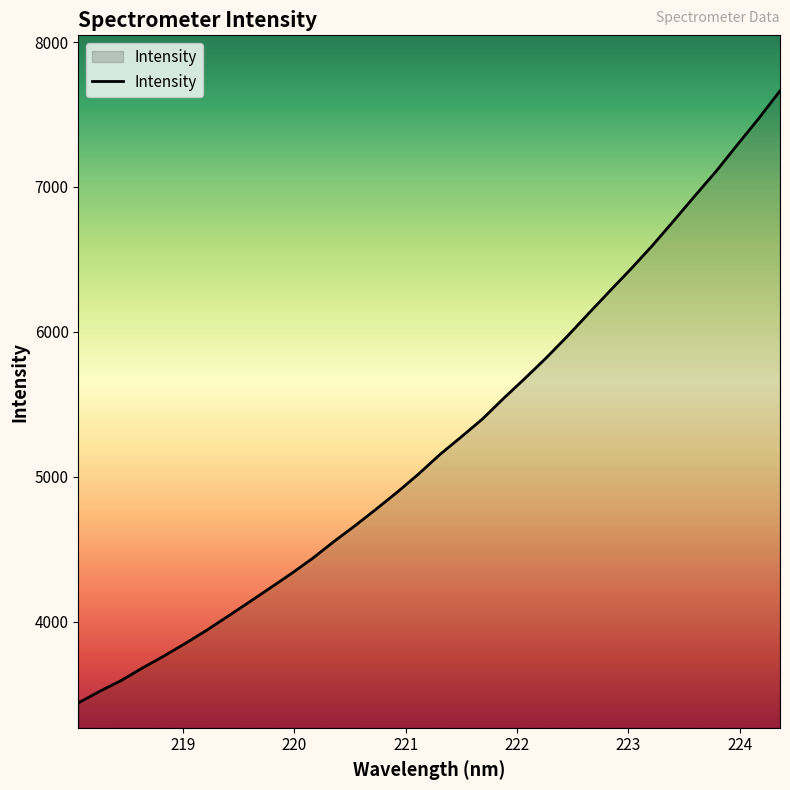

What is the maximum value shown in the chart?

7663.0